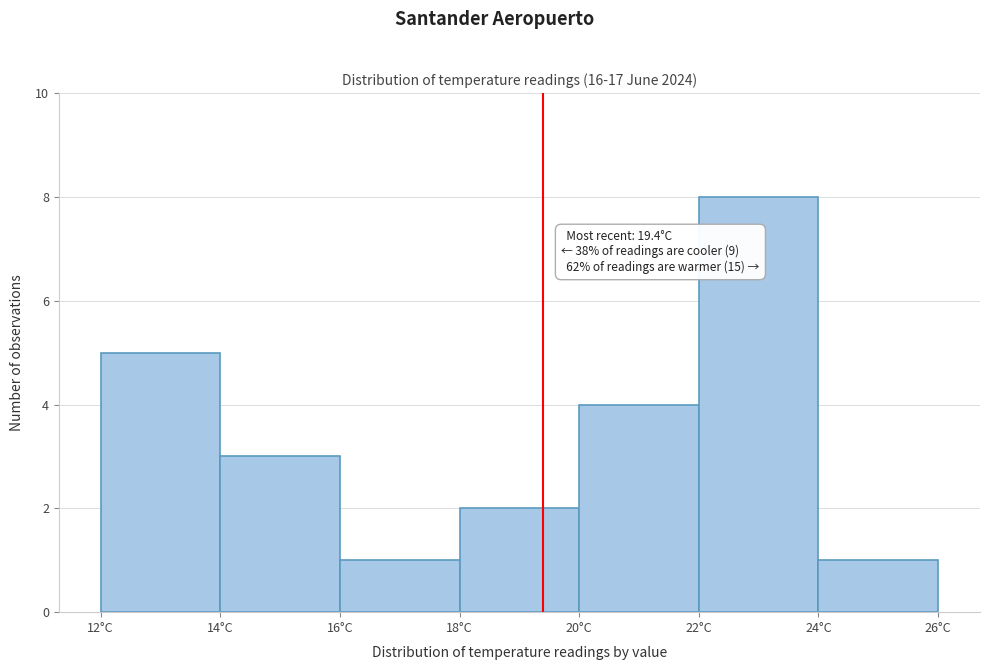

Which range on the x-axis has the tallest bar?

22 to 24